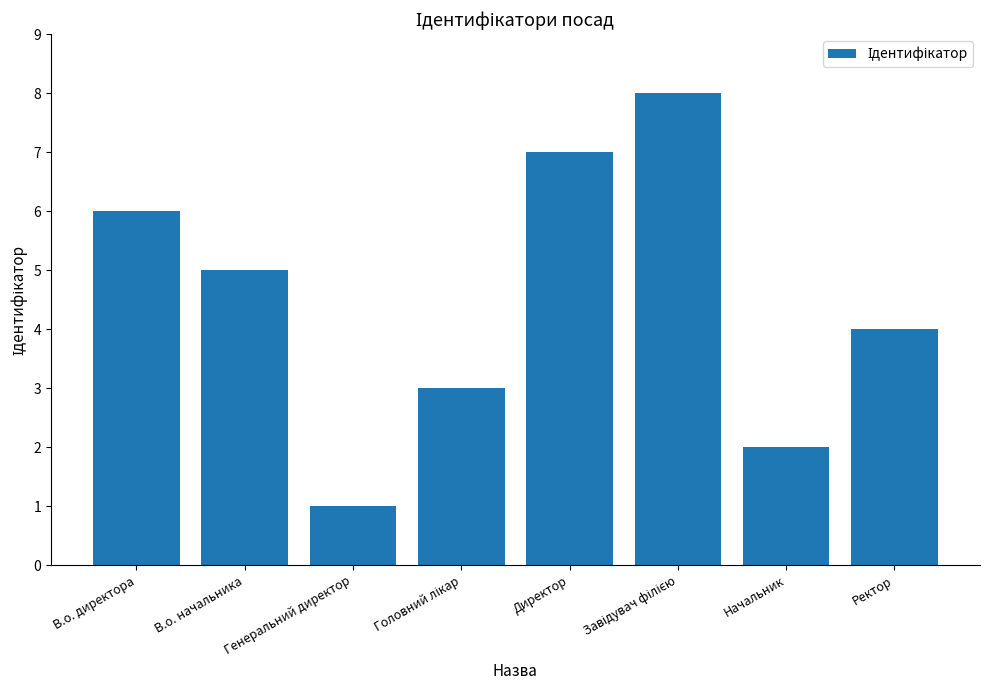

Reading right to left, extract all data points from this chart.

4	2	8	7	3	1	5	6